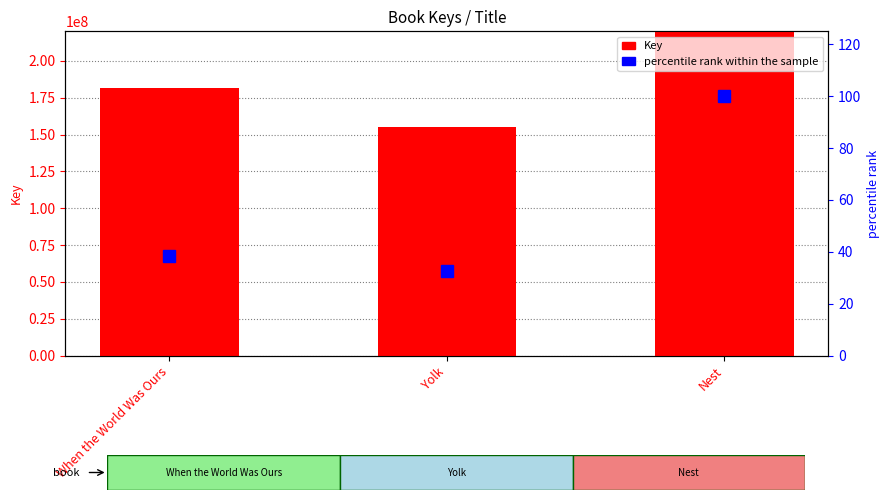

What is the label of the 1st bar from the left?

When the World Was Ours